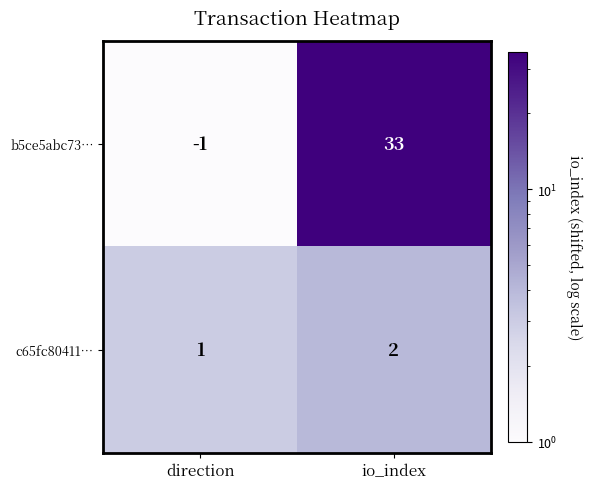

Rank the series by their maximum value, from highest to lowest.

b5ce5abc73…, c65fc80411…